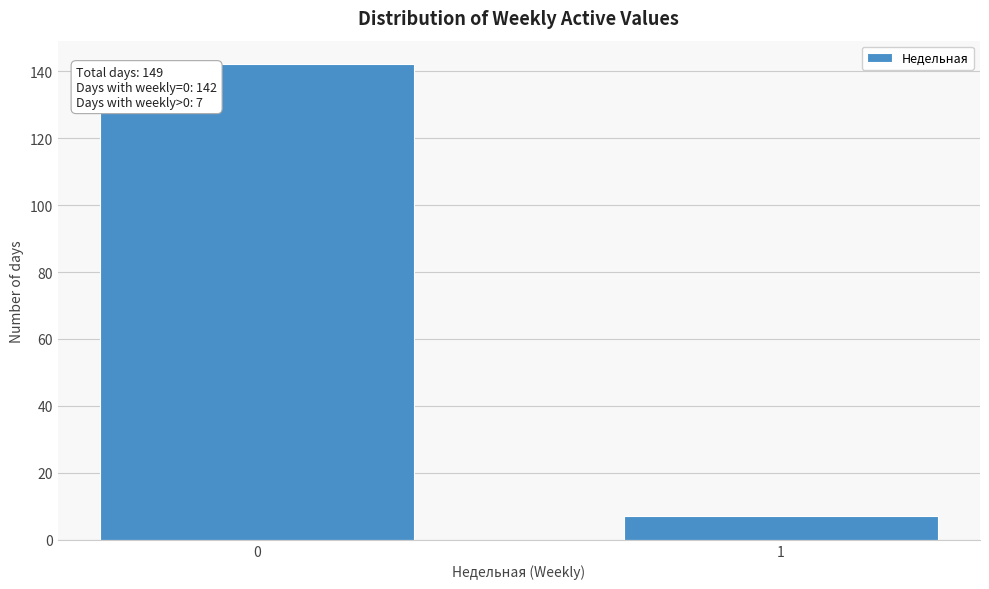

Reading left to right, list all the values displayed in this chart.

142	7